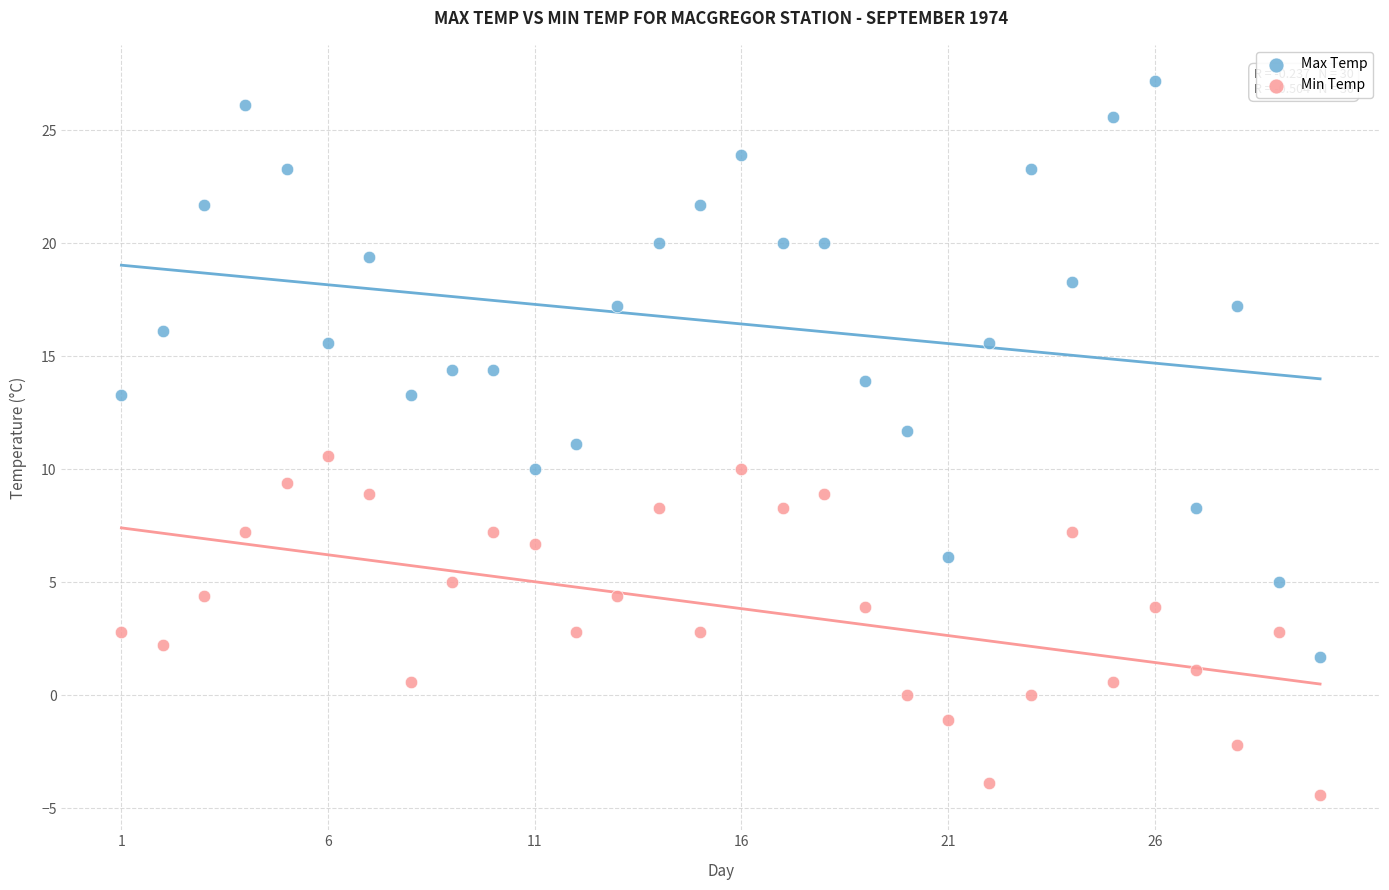

Which series reaches the minimum Y coordinate?

Min Temp